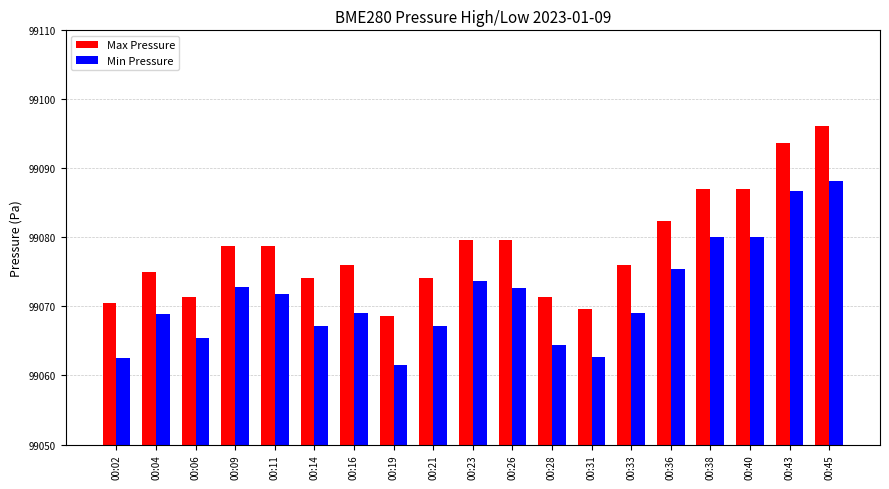

The value of Max Pressure at 00:40 is 49217.3. True or false?

False